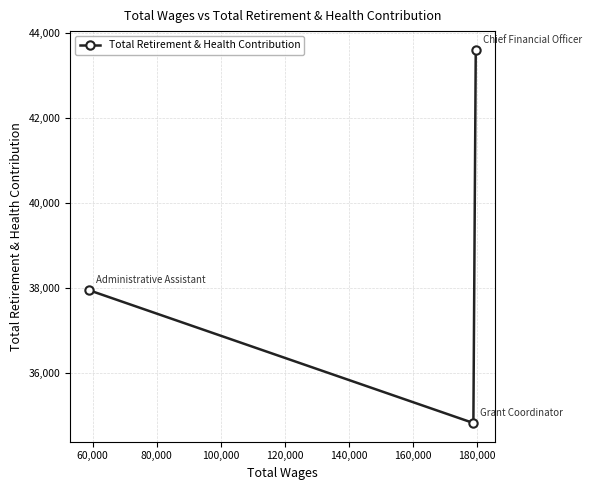

Reading right to left, what are all the values shown in this chart?

43601	34820	37941